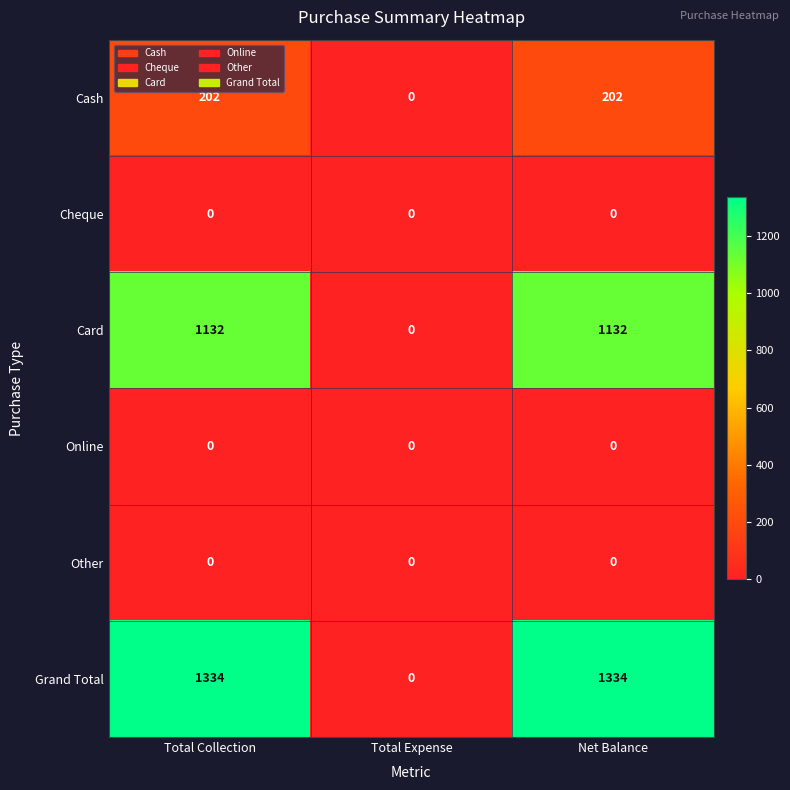

What is the sum of the Grand Total values at Net Balance and Total Collection?

2668